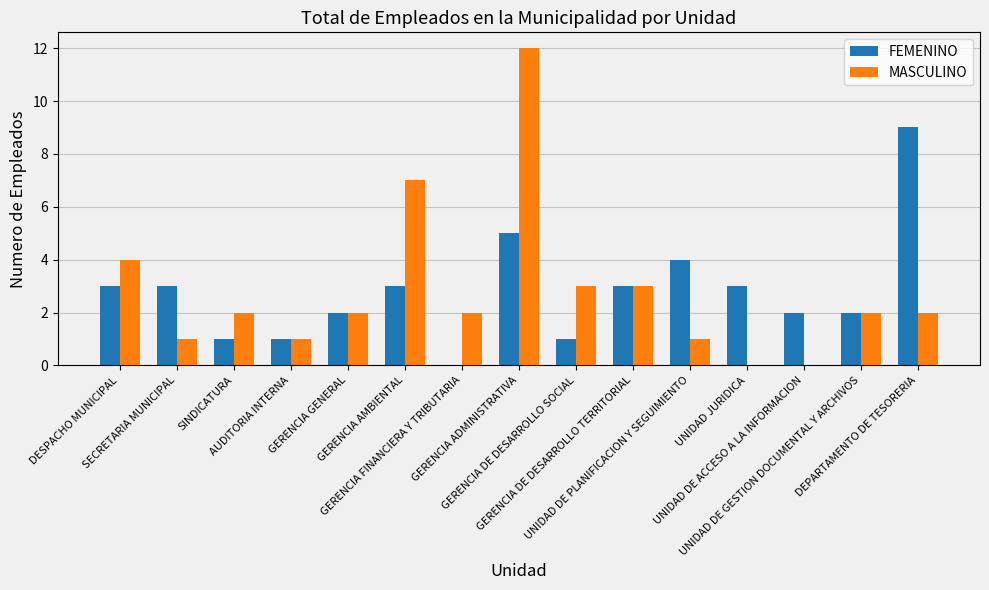

What is the highest value of the MASCULINO series?

12